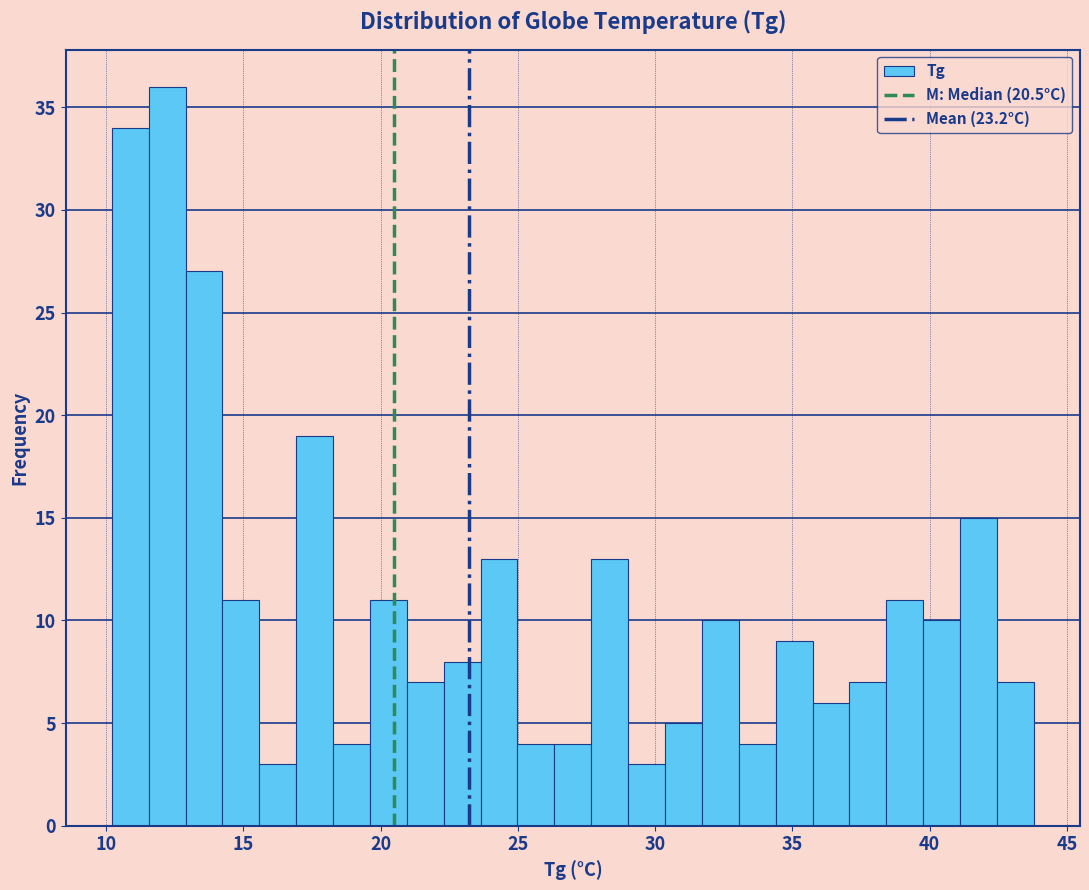

Around what value on the x-axis is the tallest bar? Give the approximate position of its centre, as read against the axis.

12.0